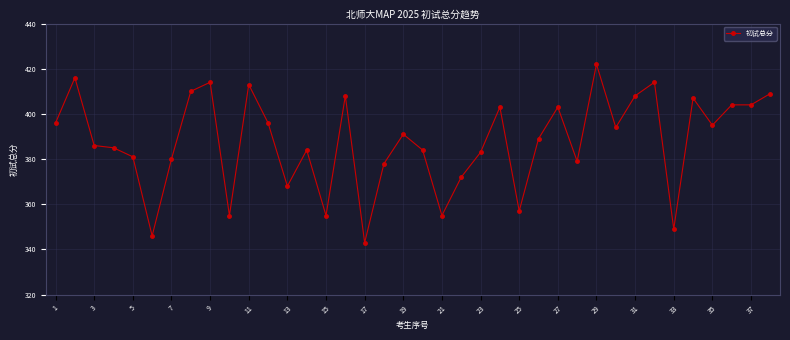

Does the chart have visible grid lines?

Yes